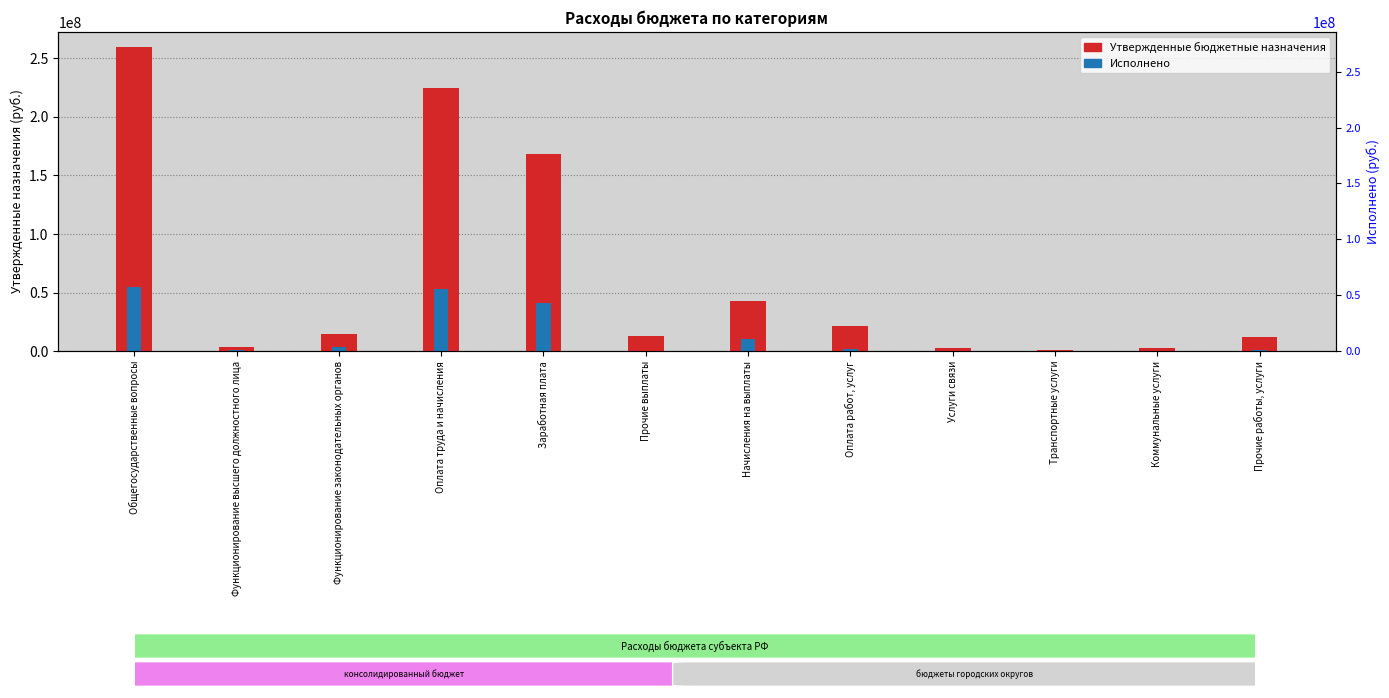

The value of Утвержденные бюджетные назначения at Транспортные услуги is 649600.0. True or false?

True